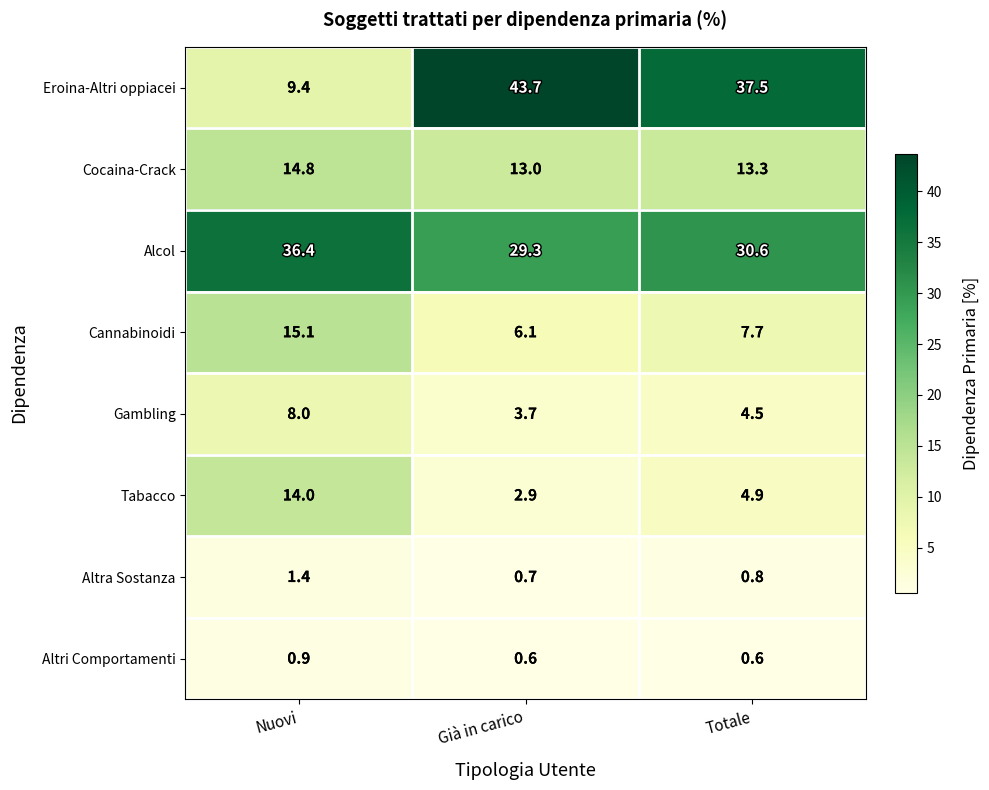

Between Già in carico and Totale, which series saw the biggest shift?

Eroina-Altri oppiacei